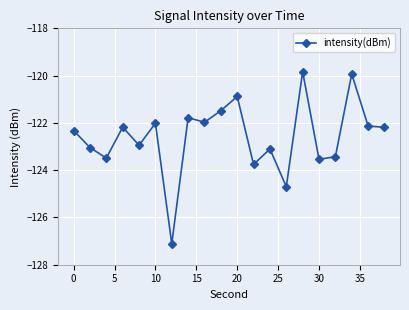

What is the difference between the maximum and minimum values?

7.3